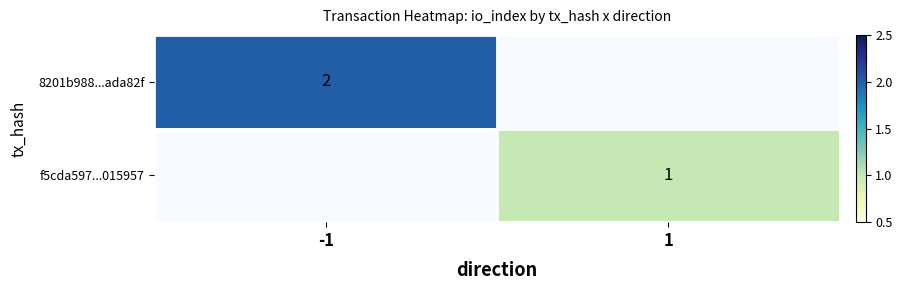

What is the maximum value shown in the chart?

2.0